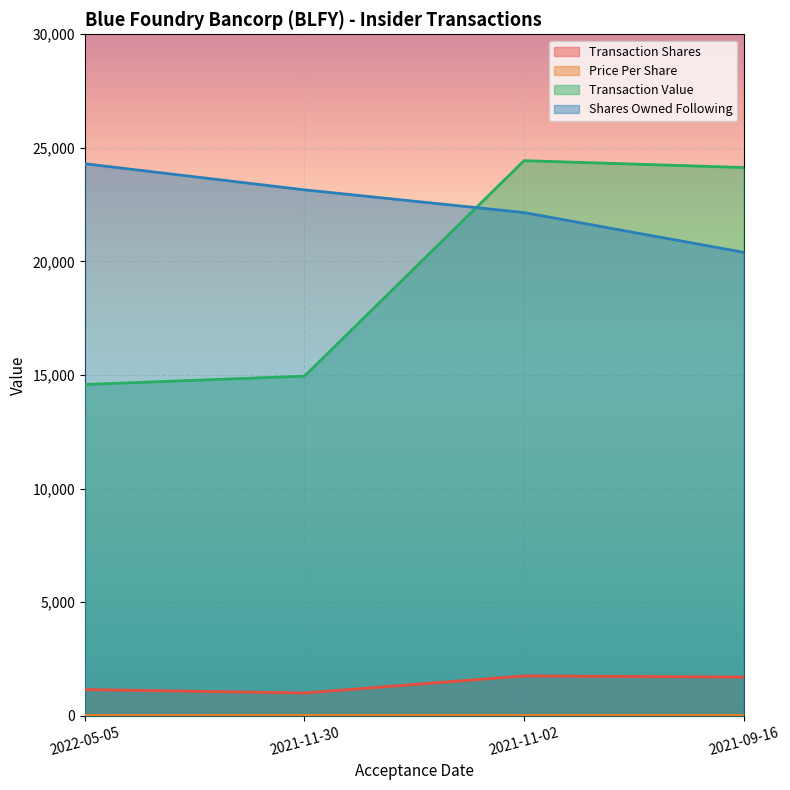

List the labels in order of transactionValue value, largest first.

2021-11-02, 2021-09-16, 2021-11-30, 2022-05-05